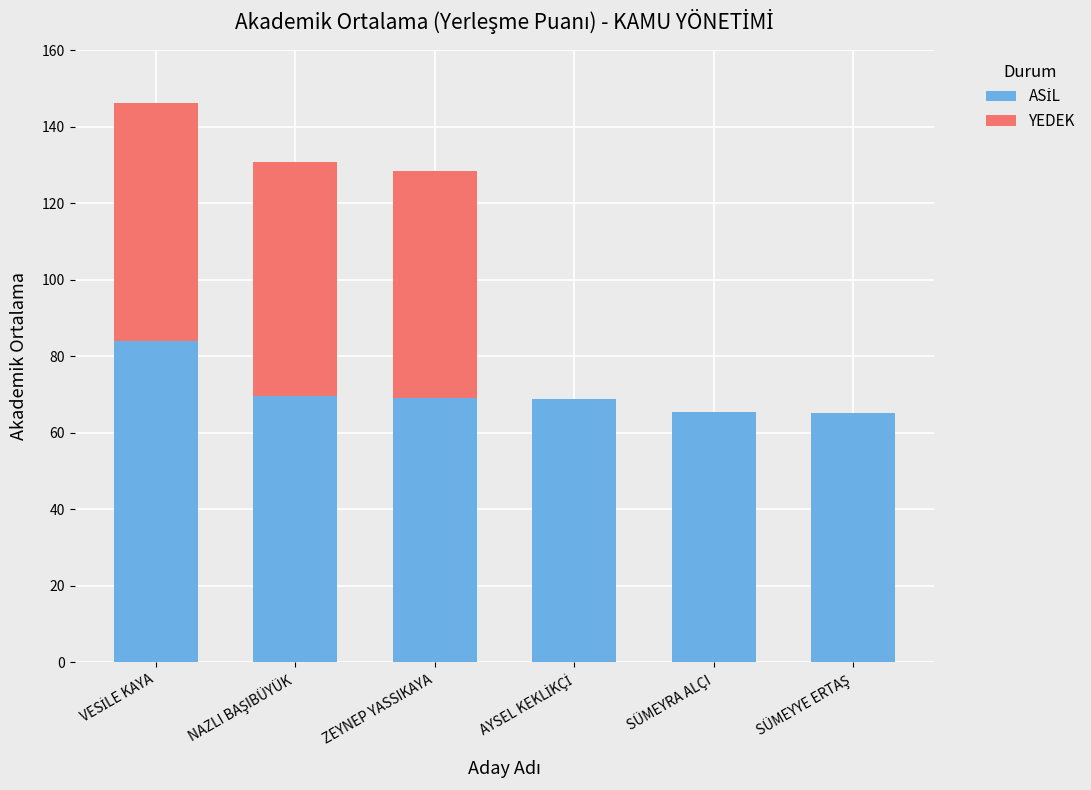

What is the total value across all series at SÜMEYRA ALÇI?

65.5